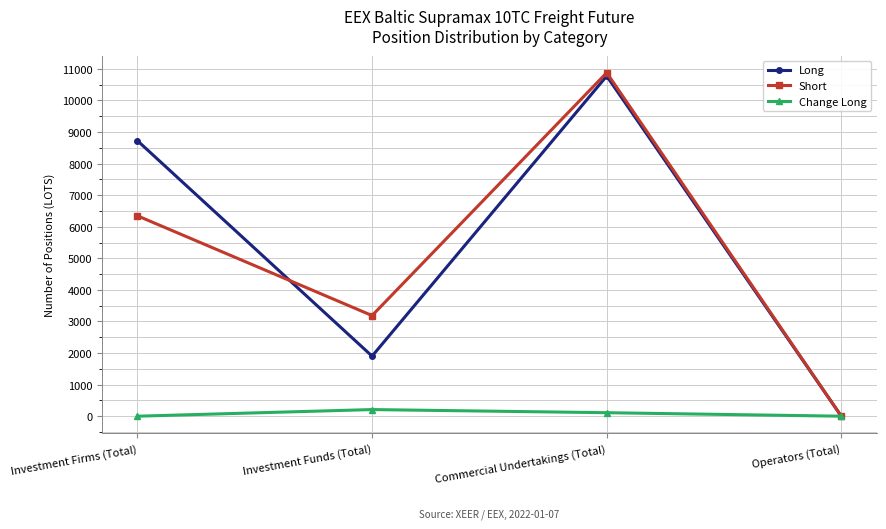

What is the sum of the Short values at Investment Funds (Total) and Operators (Total)?

3187.0